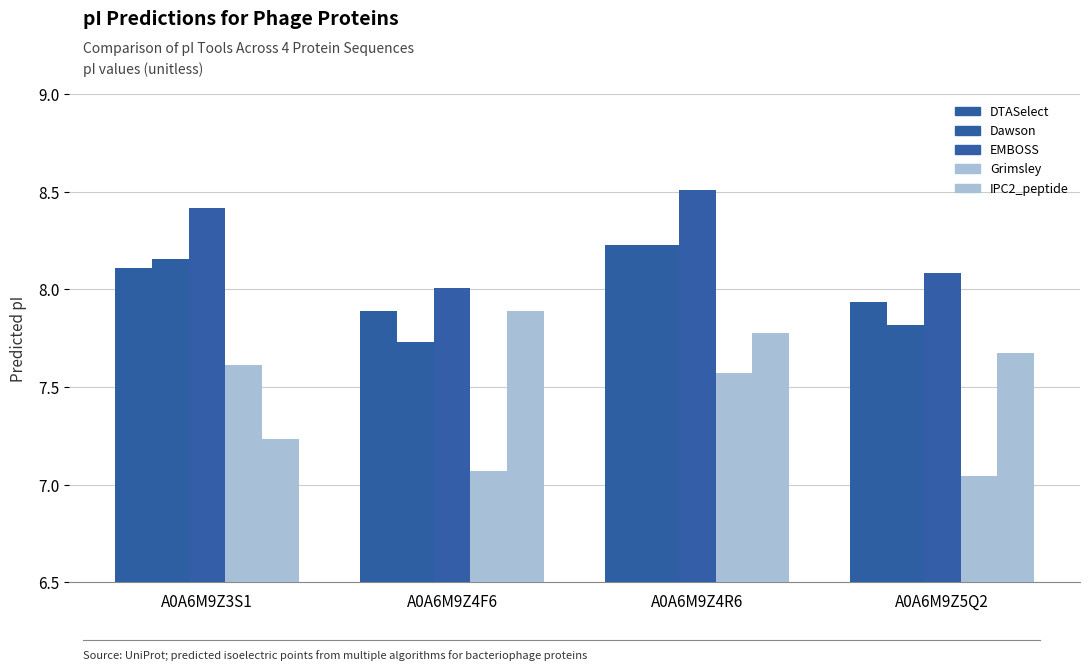

How many values in the Dawson series exceed 8?

2